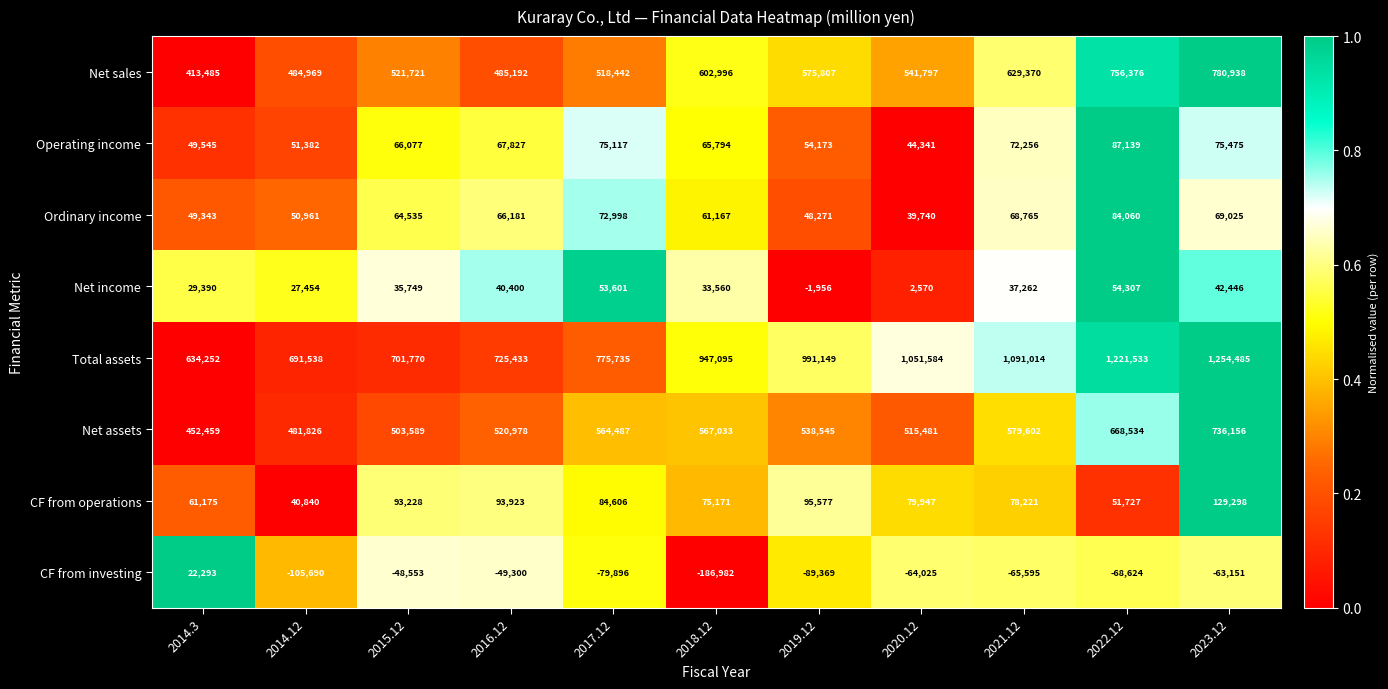

What is the difference between the highest and lowest values at 2022.12?

1290157